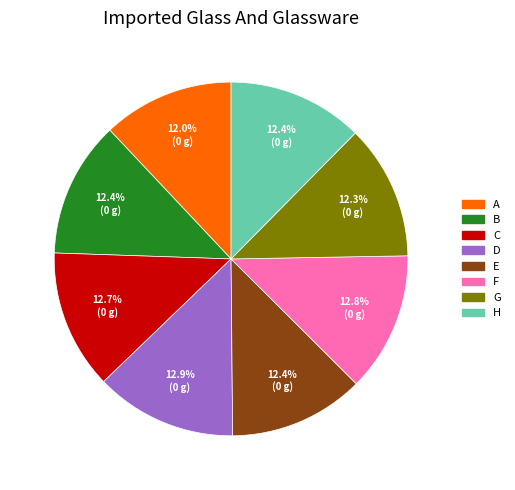

What portion of the pie excludes B?

87.6%